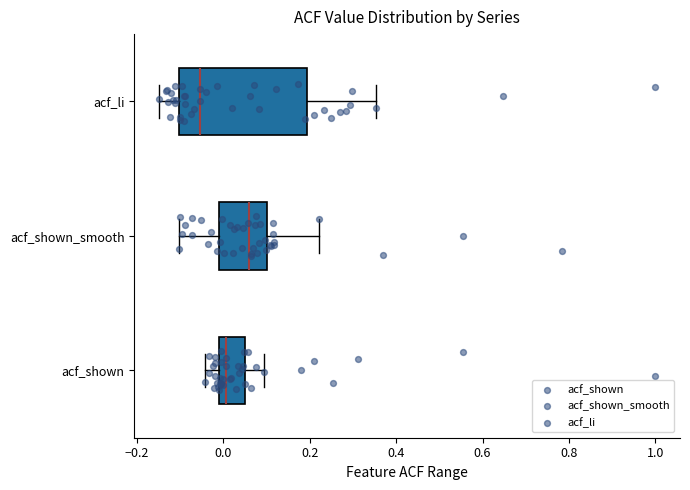

Reading bottom to top, transcribe this box plot: for each box, give where its median line is, the range the box spans, and where its two whiskers end, as read against the x-axis. The values are not printed on the chart, so give them approximately, as read against the axis.

acf_shown: median 0.00, box -0.02 to 0.06, whiskers -0.04 to 0.10
acf_shown_smooth: median 0.06, box -0.02 to 0.10, whiskers -0.10 to 0.22
acf_li: median -0.06, box -0.10 to 0.20, whiskers -0.14 to 0.36